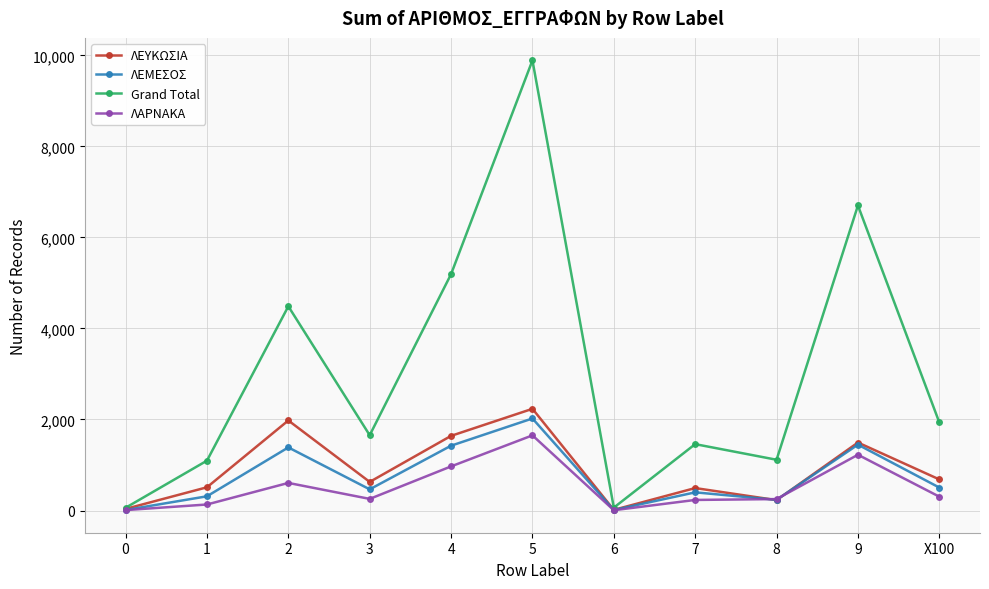

What is the greatest value displayed?

9889